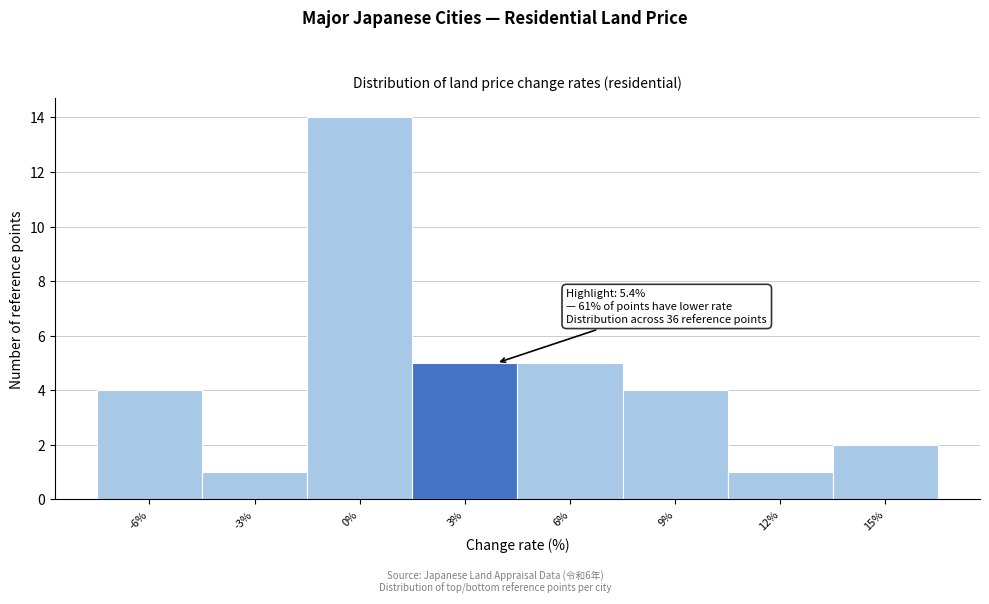

Reading left to right, extract all data points from this chart.

4	1	14	5	5	4	1	2